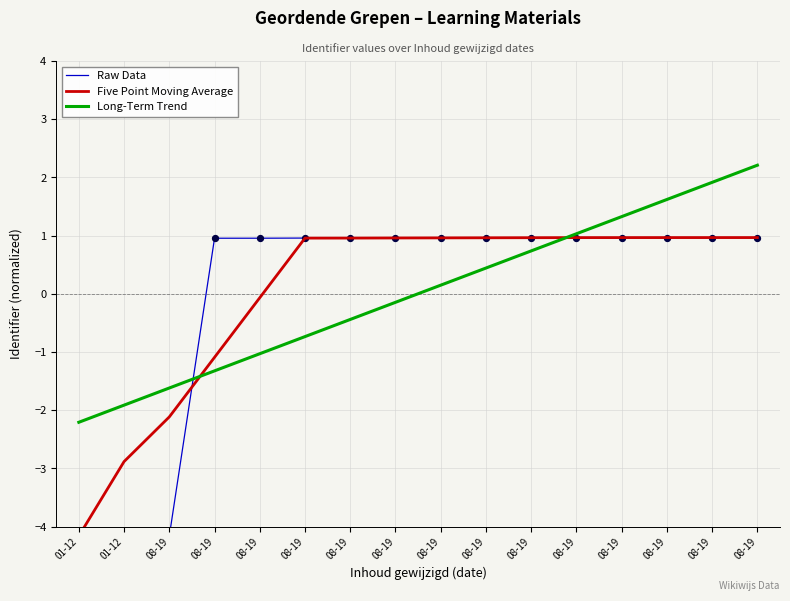

What are all the series names shown in the legend?

Raw Data, Five Point Moving Average, Long-Term Trend